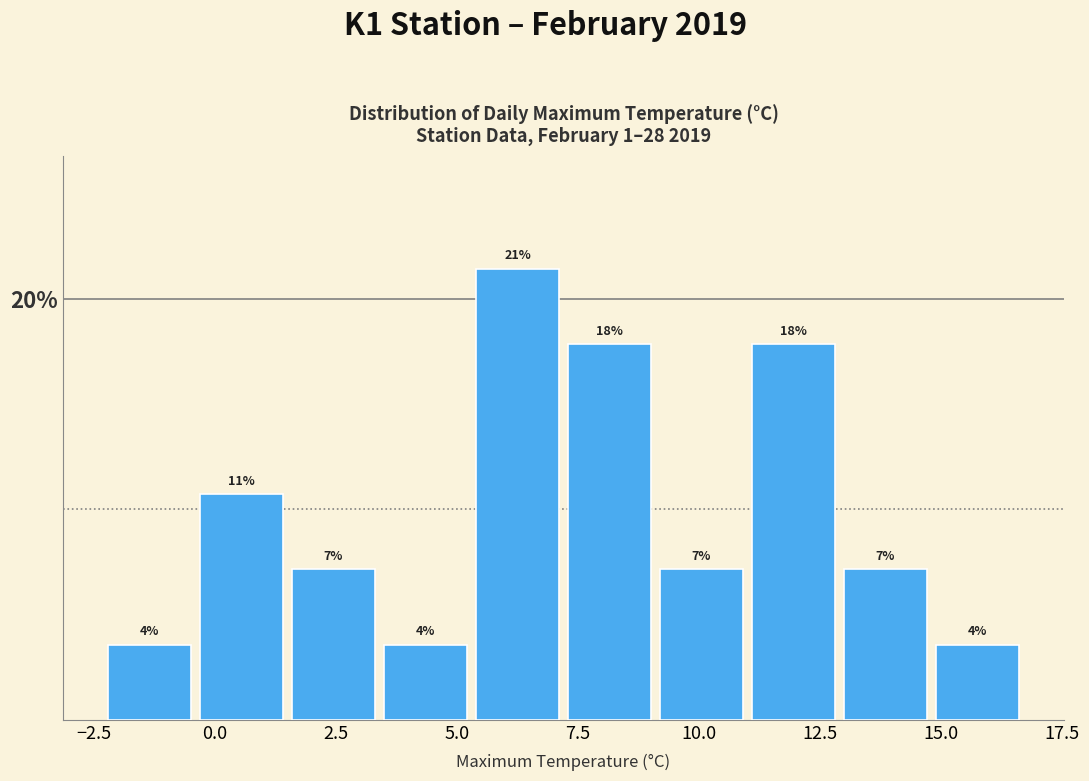

Read against the x-axis, roughly where is the centre of the tallest bar?

6.5